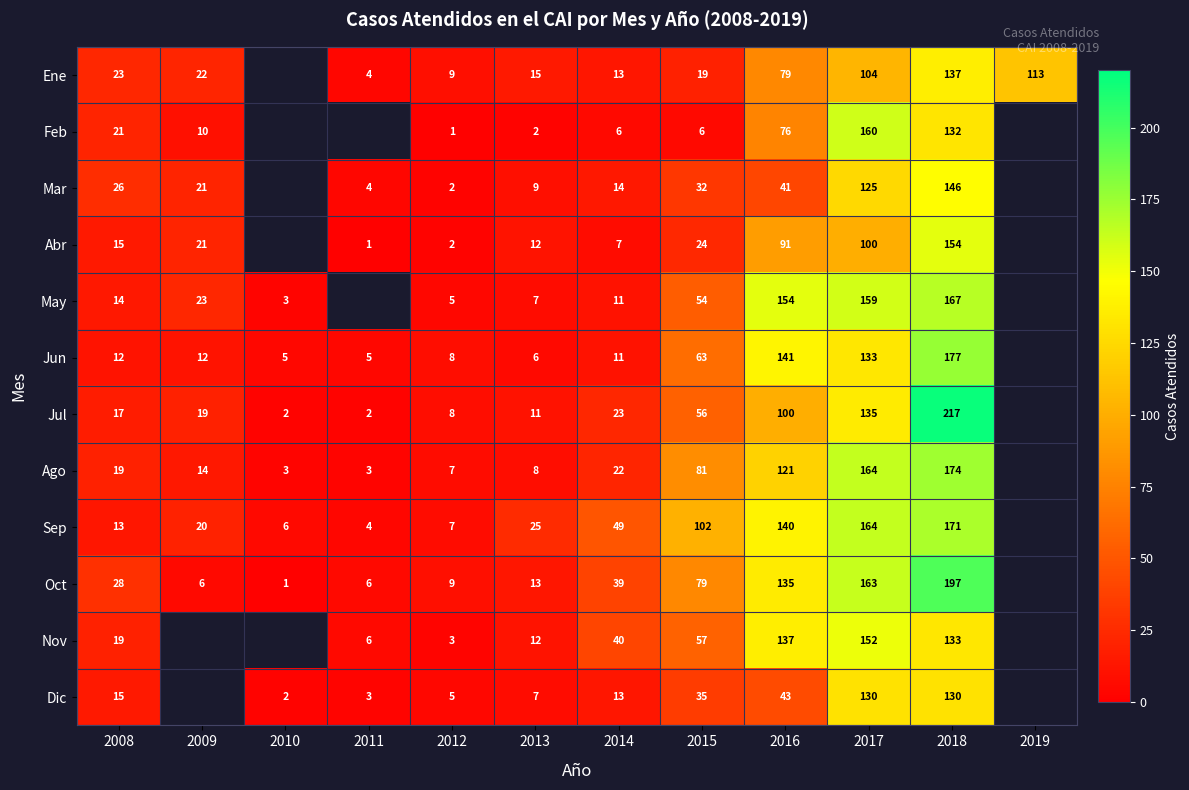

At how many categories does at least one series exceed 162?

2